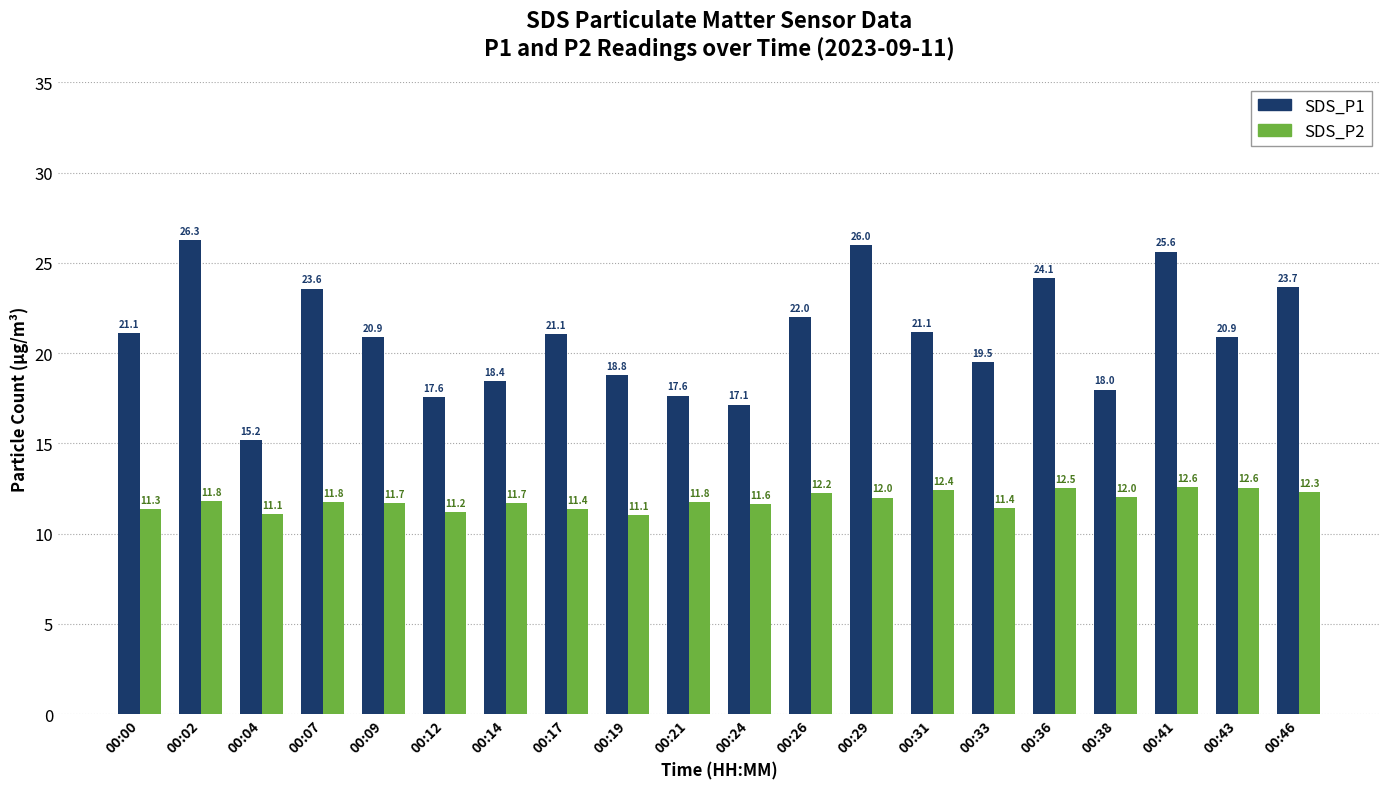

Which series has the largest total across all categories?

SDS_P1